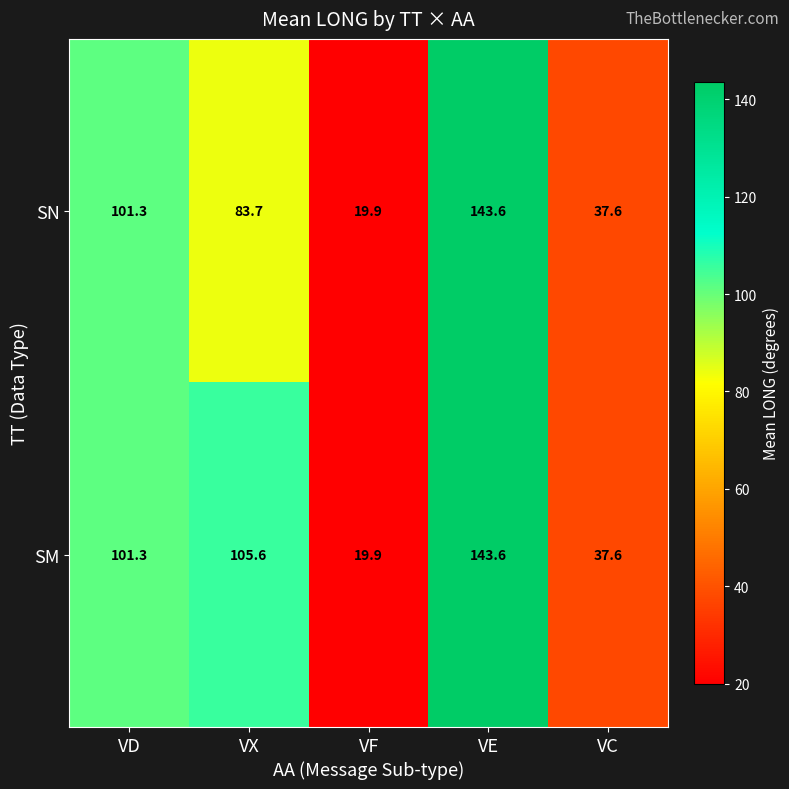

What is the sum of all SN values?

386.1